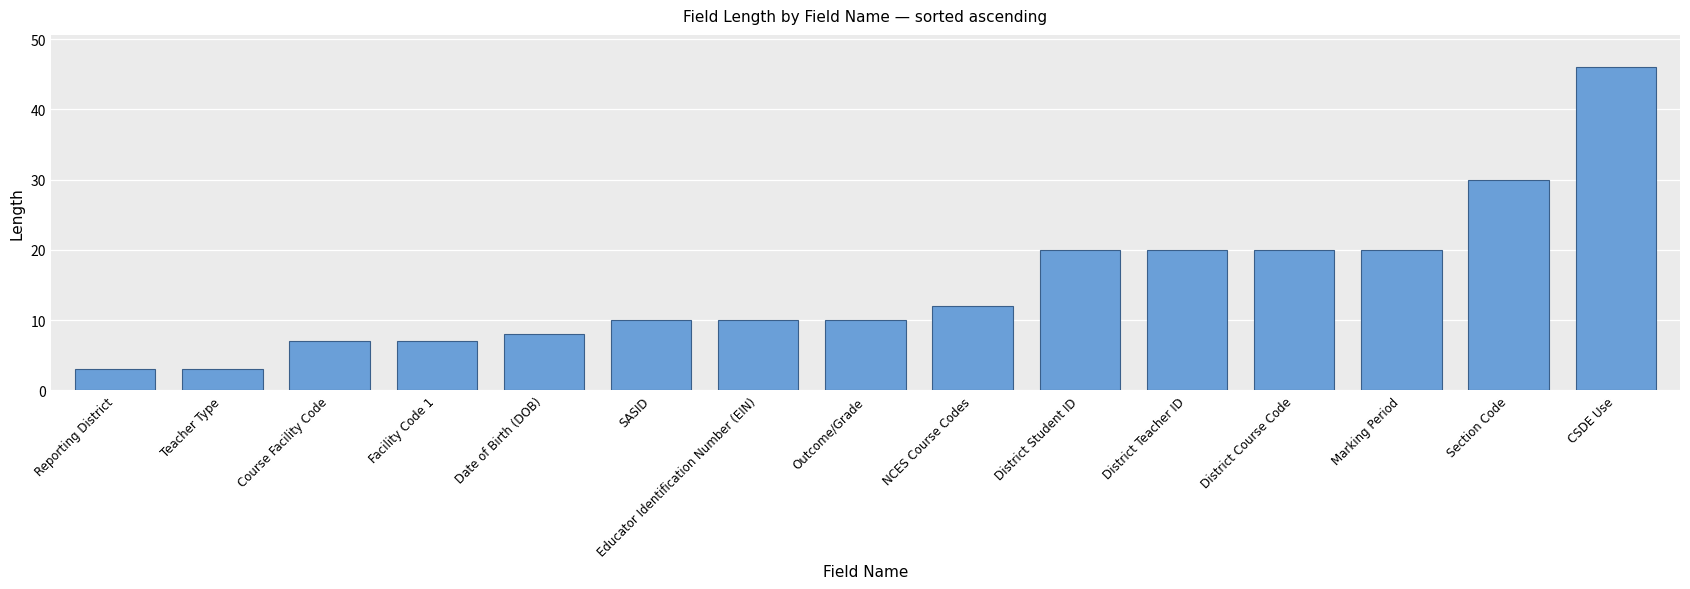

What is the difference between the second highest and second lowest values?

27